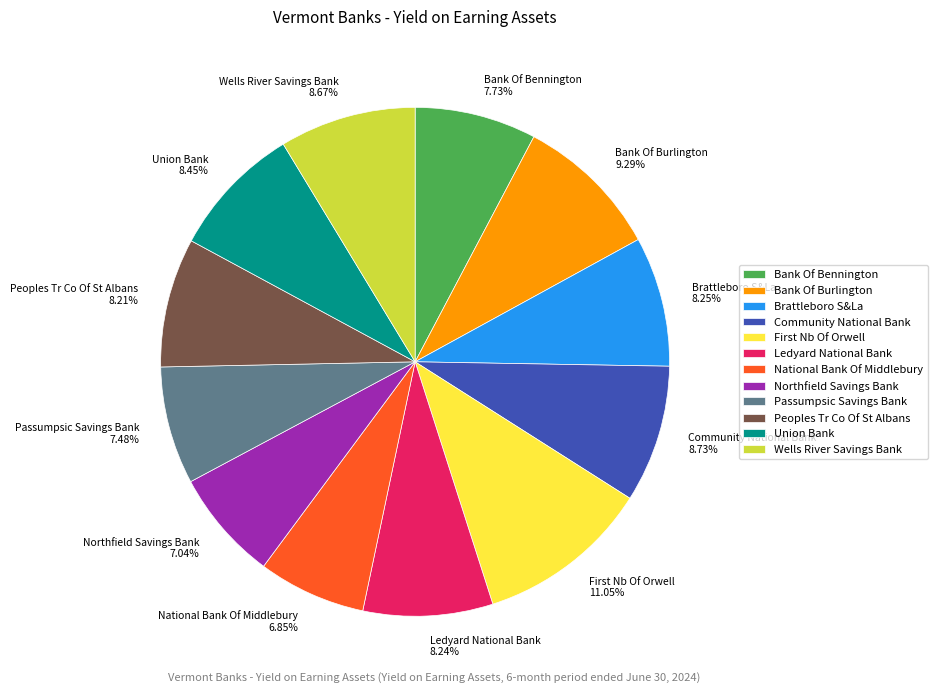

True or false: Ledyard National Bank accounts for 8% of the total.

True